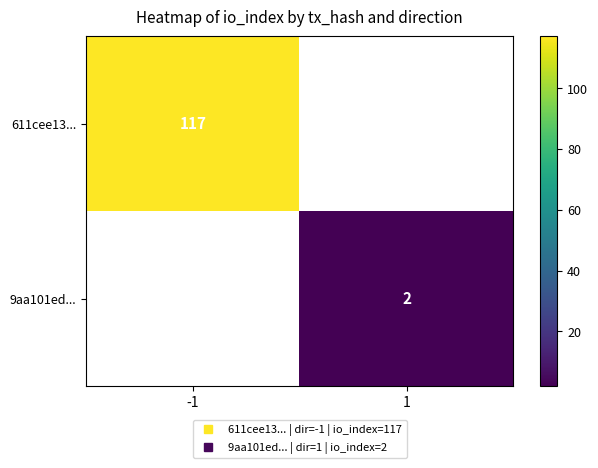

What is the minimum value shown in the chart?

2.0